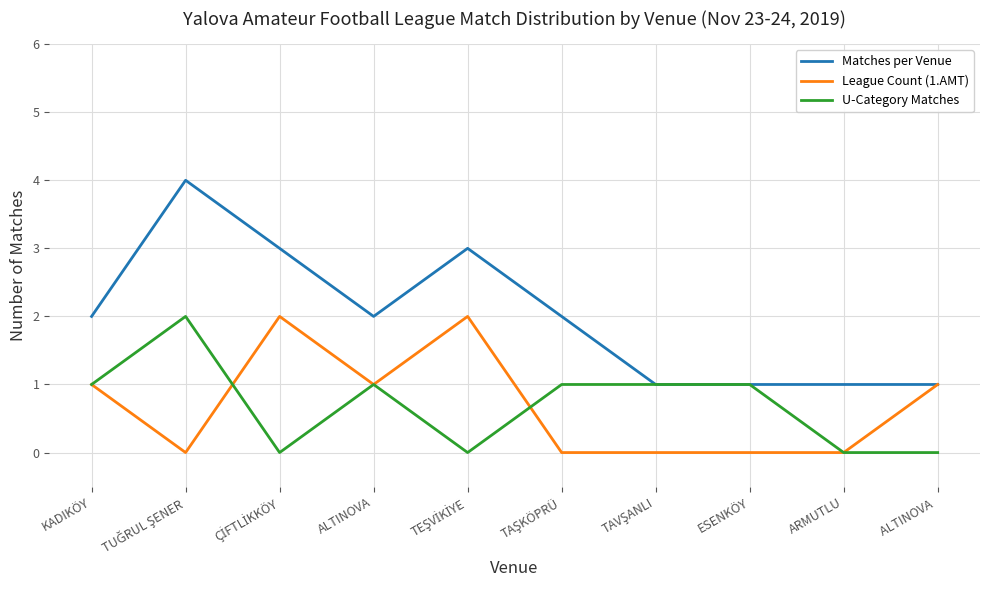

True or false: Matches per Venue has a value of 3 at ALTINOVA.

False